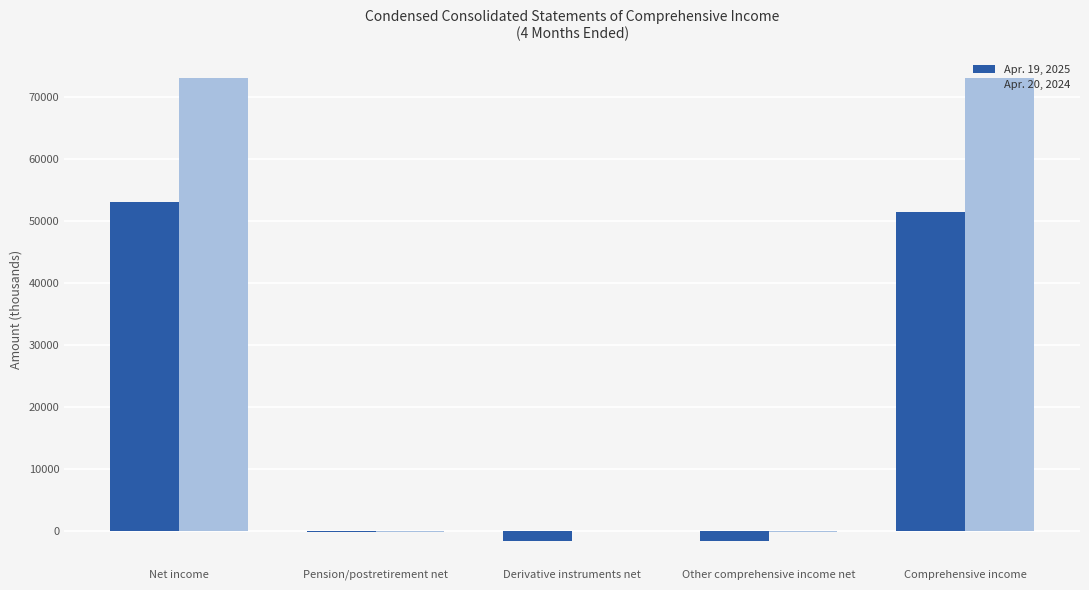

Between Net income and Comprehensive income, which series saw the biggest shift?

Apr. 19, 2025